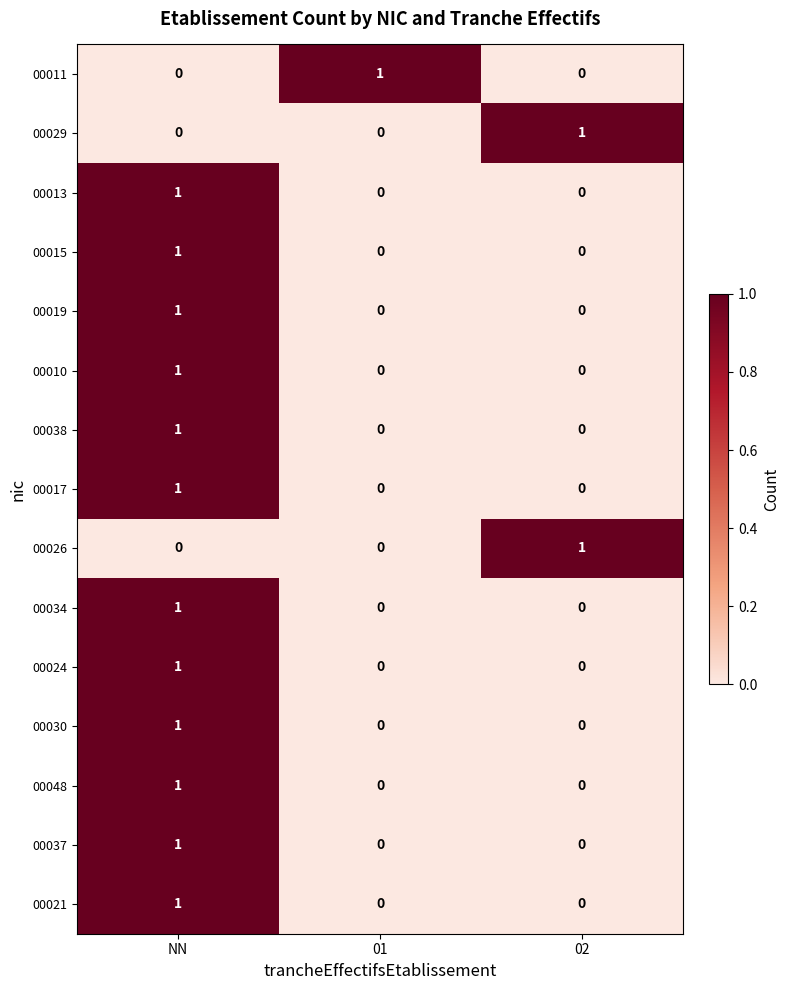

The value of 00034 at NN is 2. True or false?

False